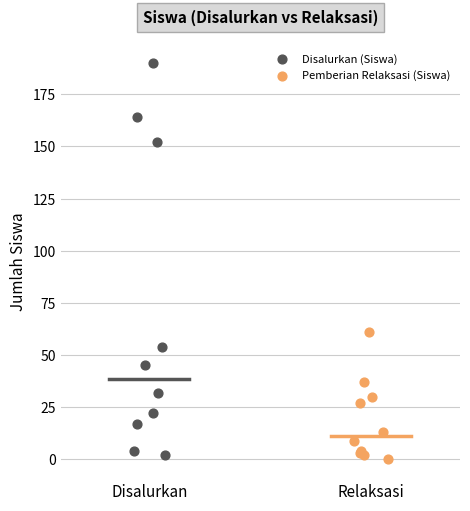

Which series reaches the minimum Y coordinate?

Pemberian Relaksasi (Siswa)